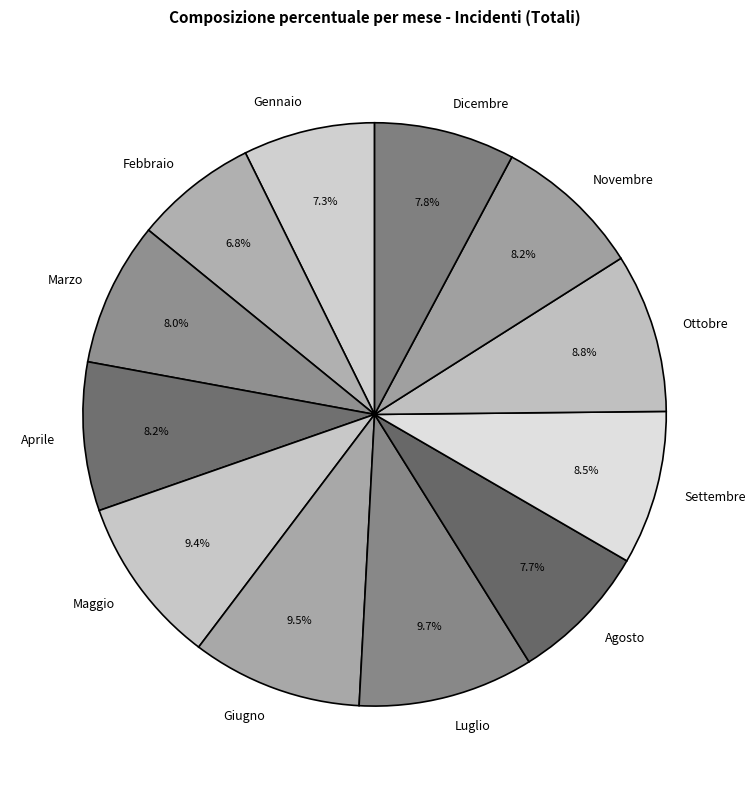

The Luglio slice represents 10% of the pie. True or false?

True